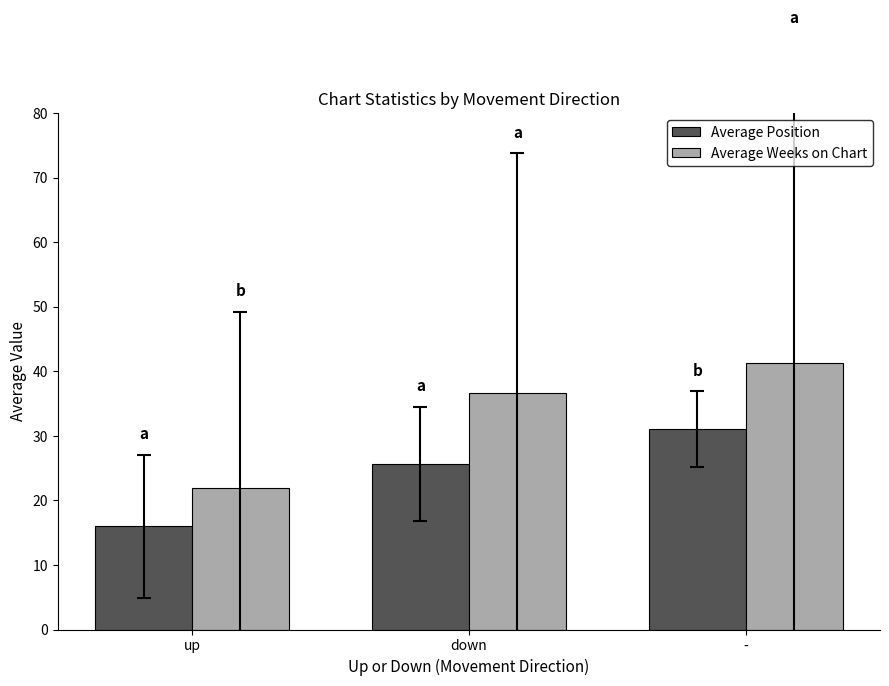

What is the total value across all series at down?

62.3